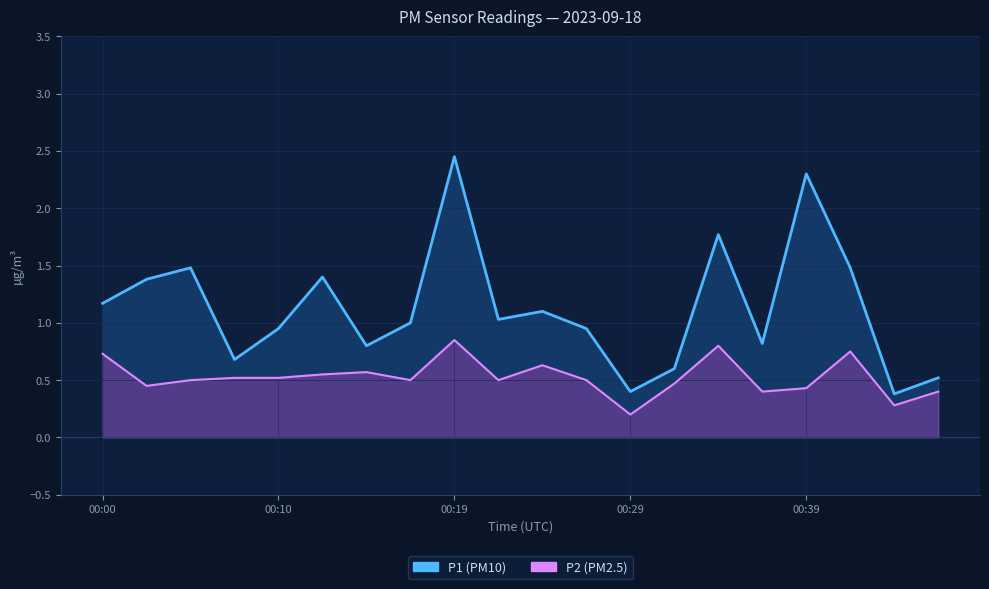

List the series in order of their overall mean, lowest first.

P2, P1